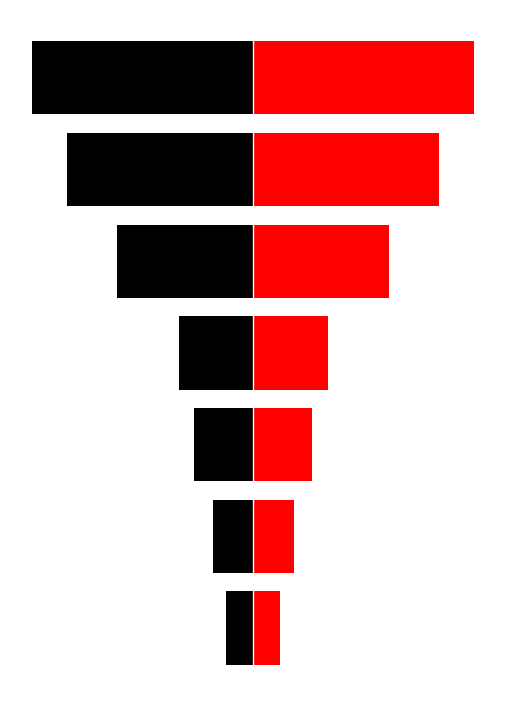

Rank the series by their average value, from lowest to highest.

Importo Finanziamento (Left), Importo Finanziamento (Right)